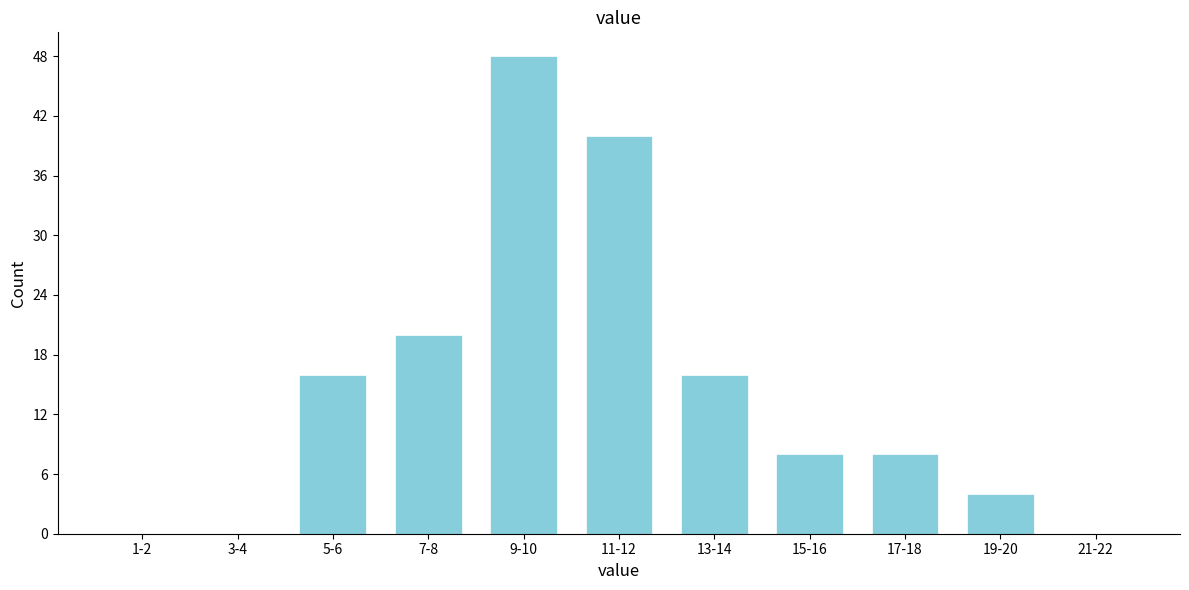

Reading right to left, transcribe all the data shown in this chart.

21-22=0	19-20=4	17-18=8	15-16=8	13-14=16	11-12=40	9-10=48	7-8=20	5-6=16	3-4=0	1-2=0